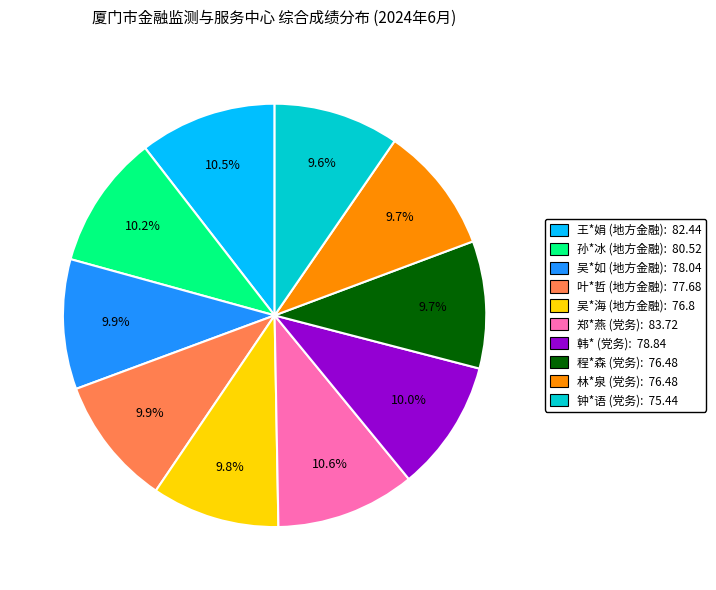

What is the ratio of the value at 韩* to the value at 吴*海?

1.0